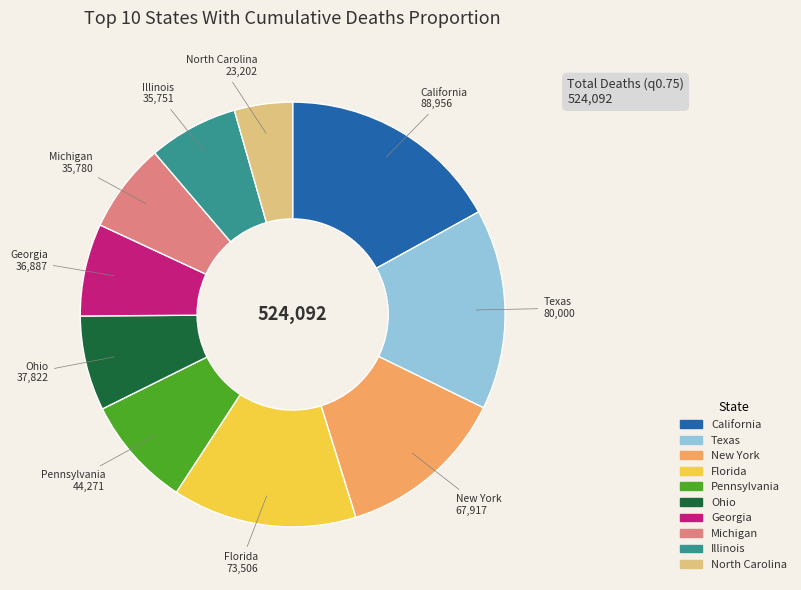

What is the smallest slice in the pie chart?

North Carolina